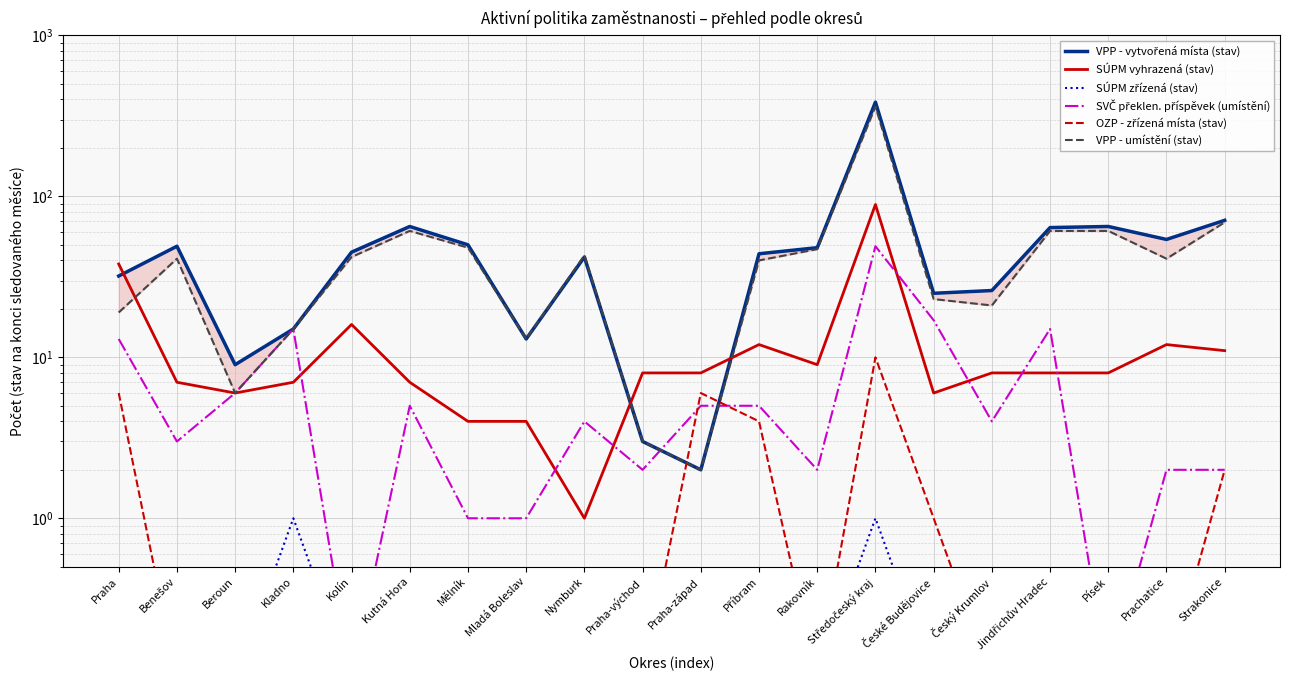

List the series in order of their peak value, lowest first.

SÚPM zřízená (stav), OZP - zřízená místa (stav), SVČ překlen. příspěvek (umístění), SÚPM vyhrazená (stav), VPP - umístění (stav), VPP - vytvořená místa (stav)